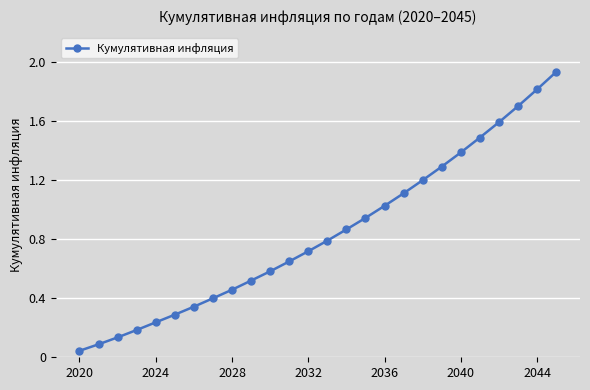

What is the sum of all values?

21.8